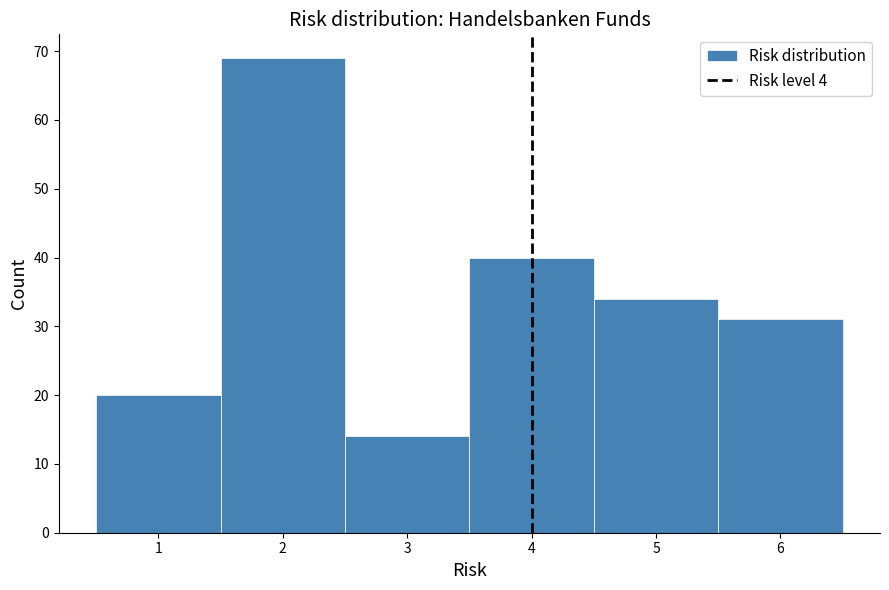

Over which range of the x-axis is the bar tallest?

1.5 to 2.5